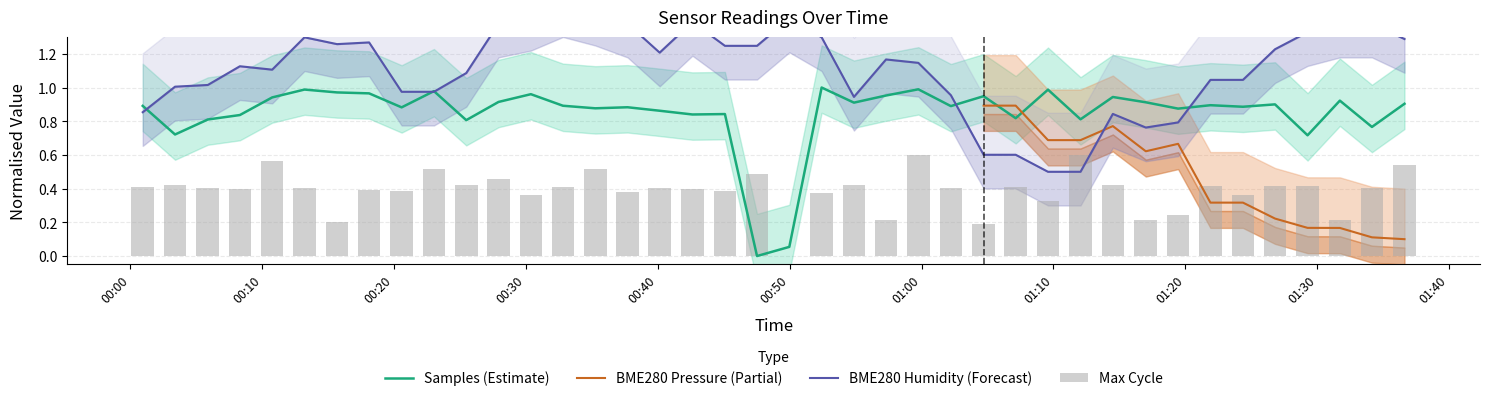

Is it true that Max_cycle equals 0.5 at 00:00?

False